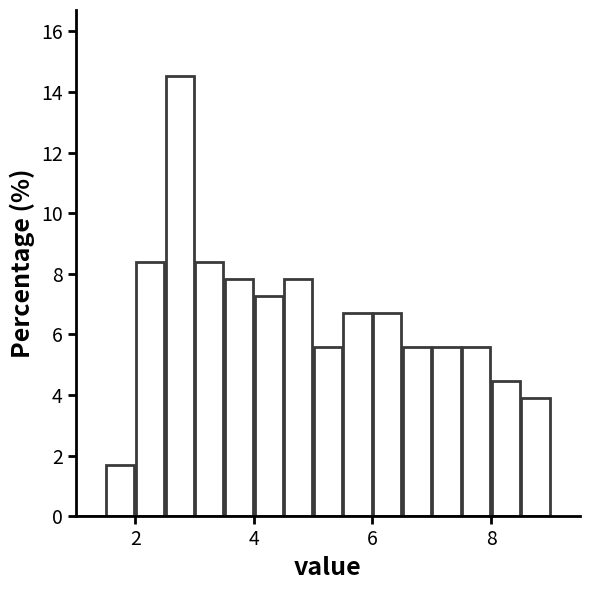

Around what value on the x-axis is the tallest bar? Give the approximate position of its centre, as read against the axis.

2.8